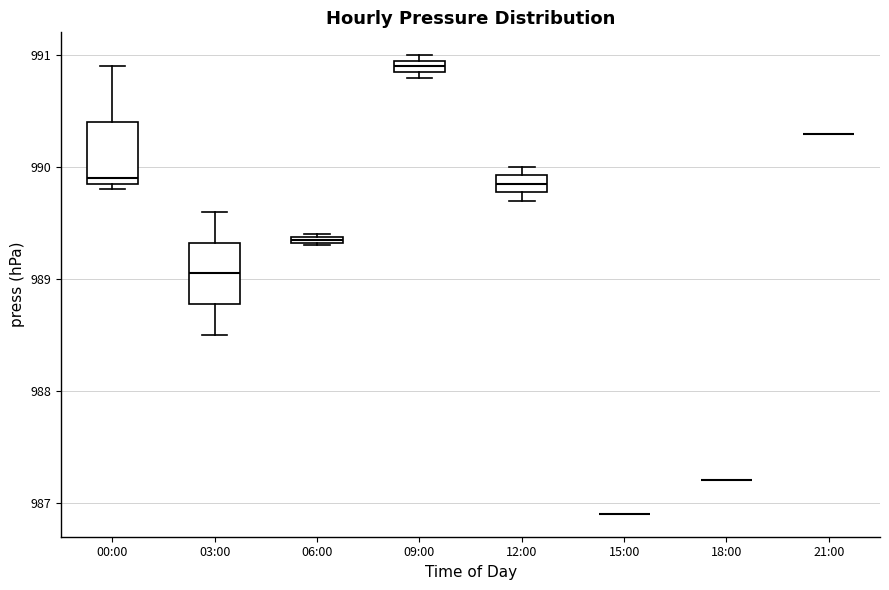

Where does the upper whisker of the box for 00:00 end on the y-axis? The values are not printed on the chart, so give them approximately, as read against the axis.

990.9